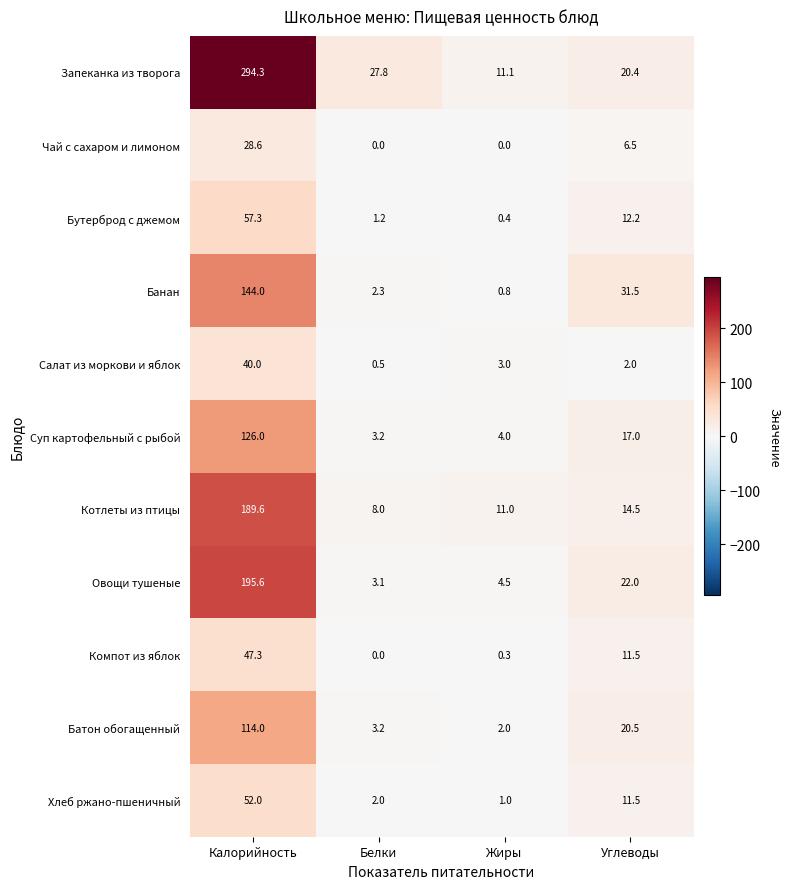

Between Жиры and Углеводы, which series saw the biggest shift?

Банан